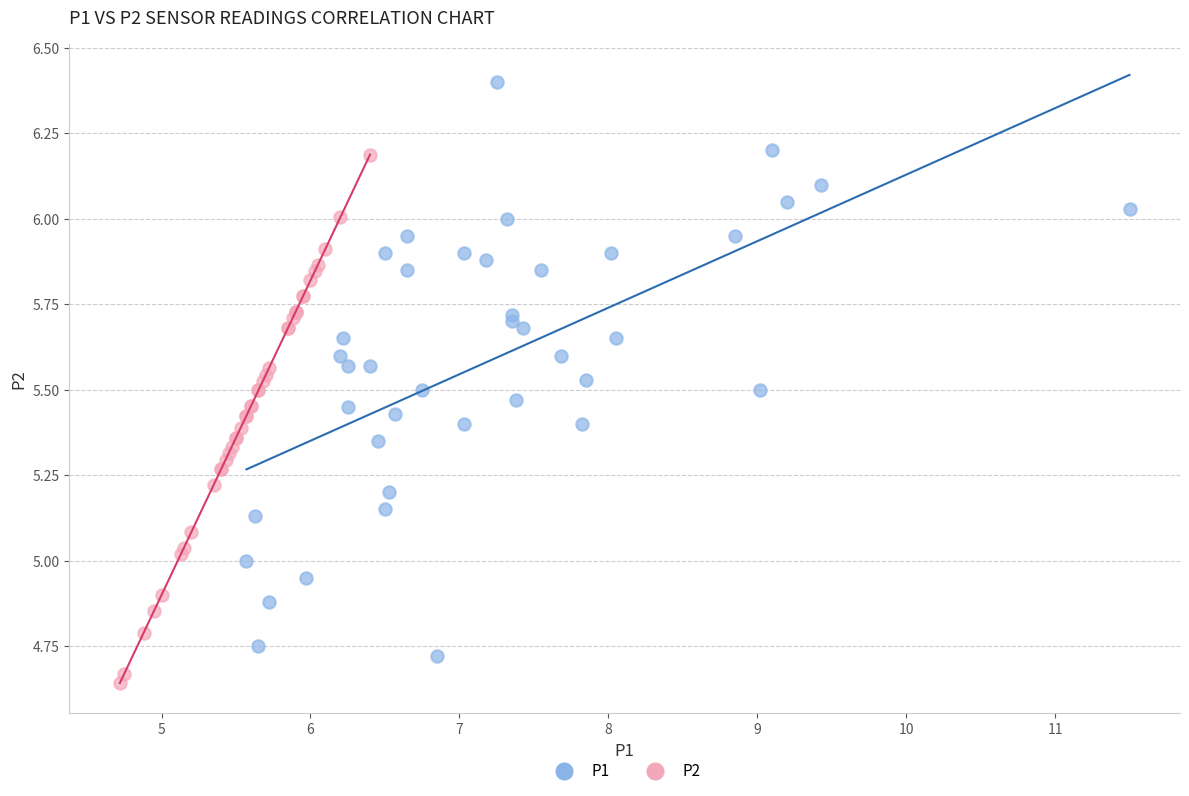

Which series has the largest Y range (max minus min)?

P1